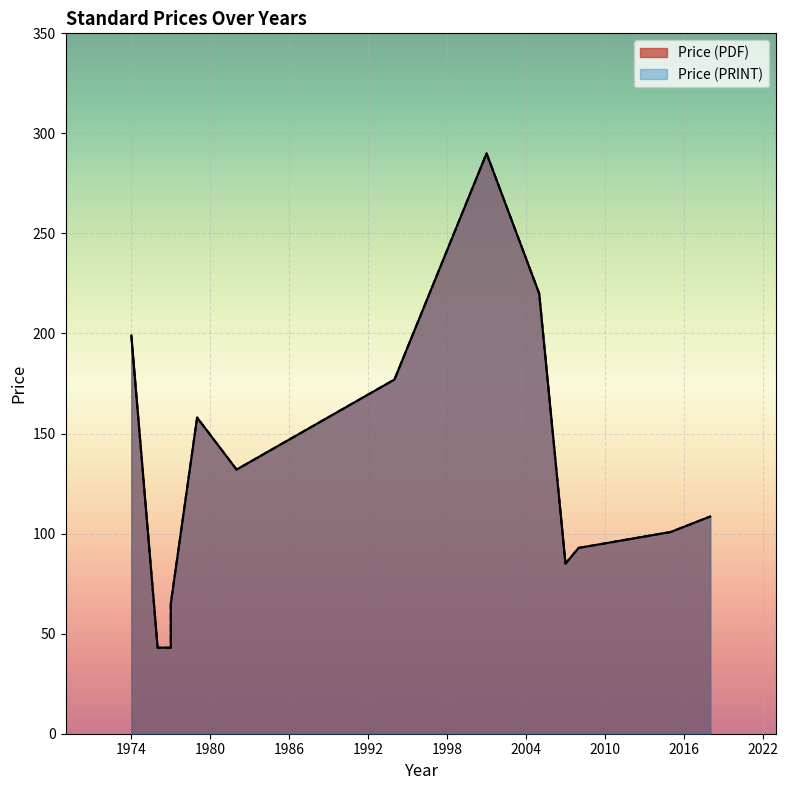

Read the Price (PDF) value at 1994.

177.0